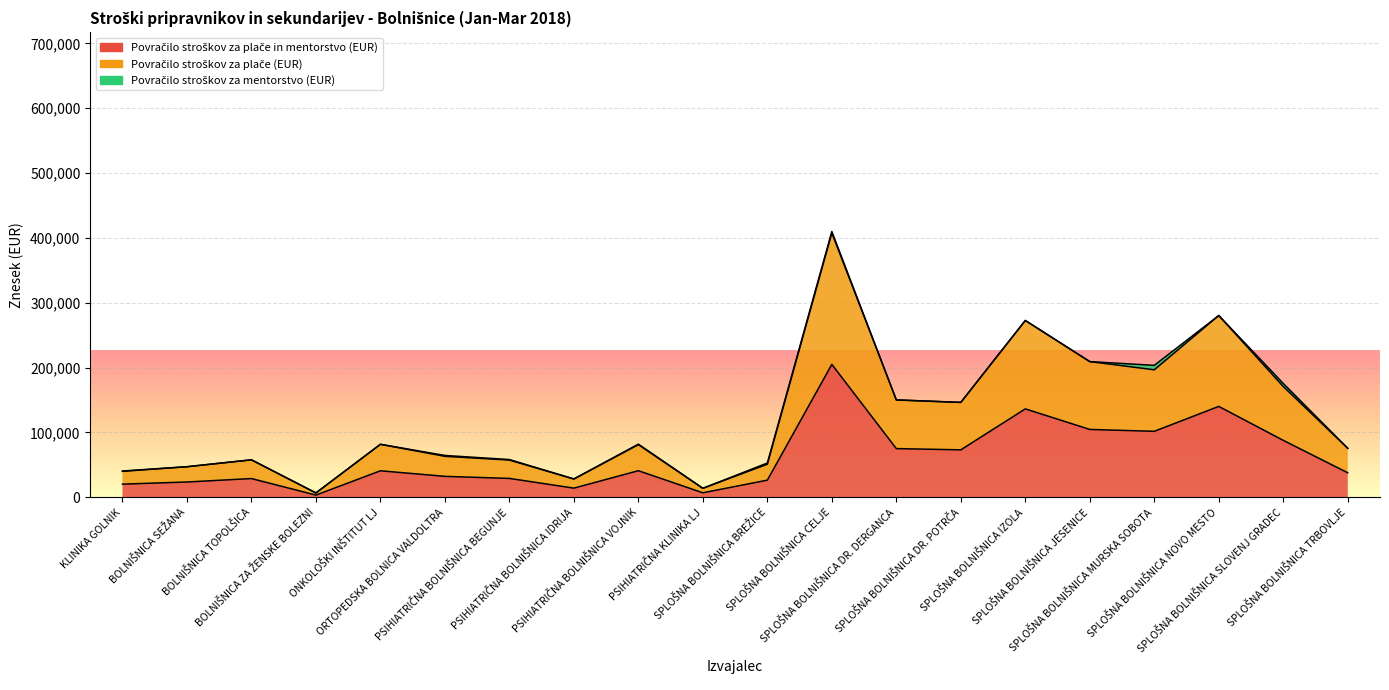

What is the spread (max minus min) of values at PSIHIATRIČNA BOLNIŠNICA BEGUNJE?

28280.6